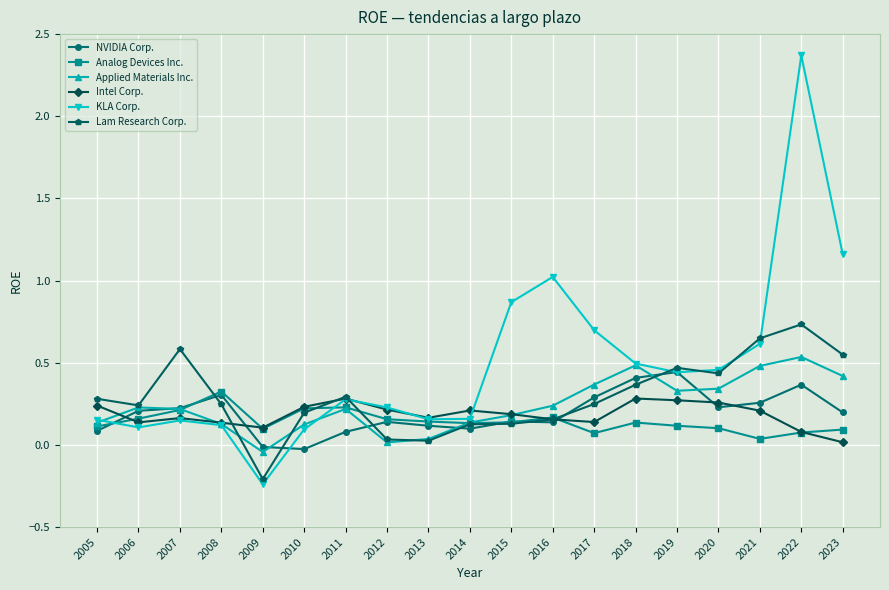

What is the total value across all series at 2012?

0.8